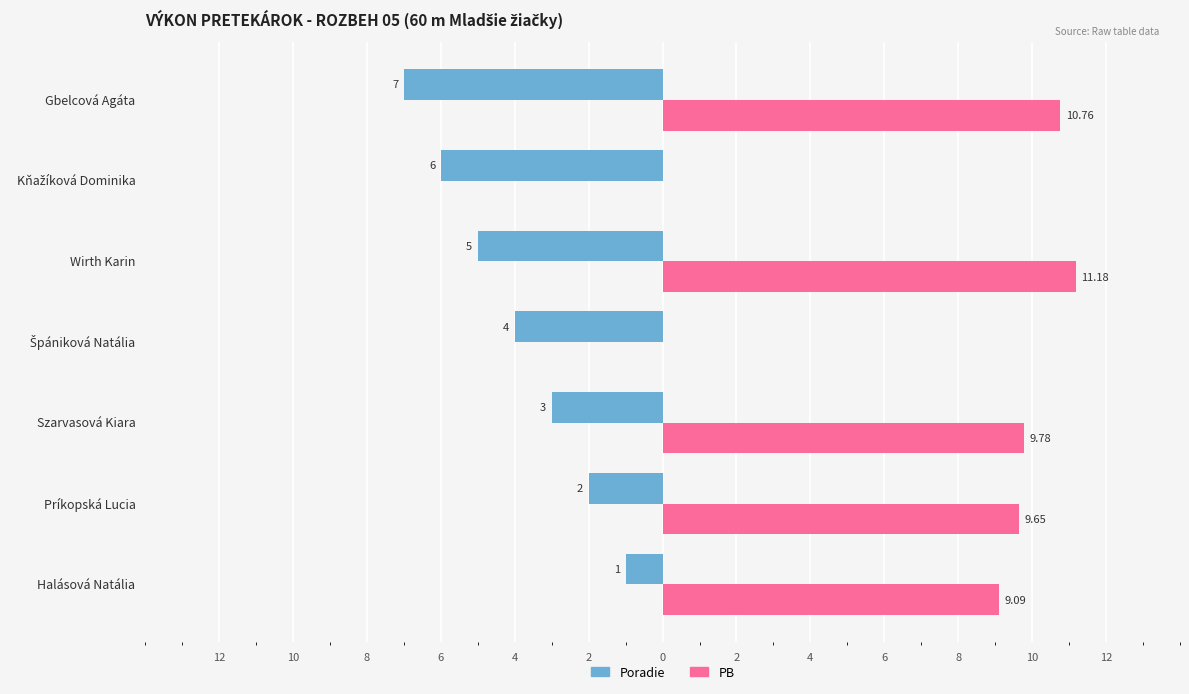

What are all the series names shown in the legend?

Poradie, PB